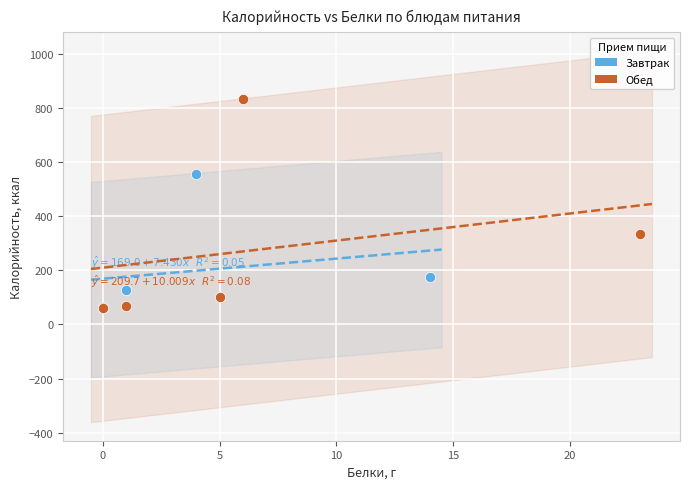

Which series has the largest Y range (max minus min)?

Обед